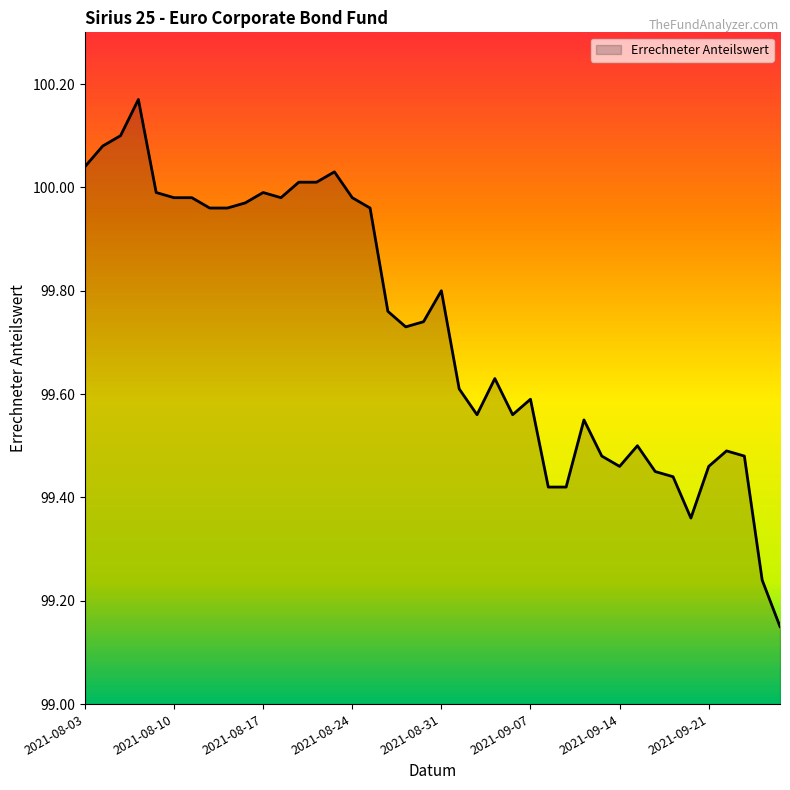

What is the difference between the maximum and minimum values?

1.0